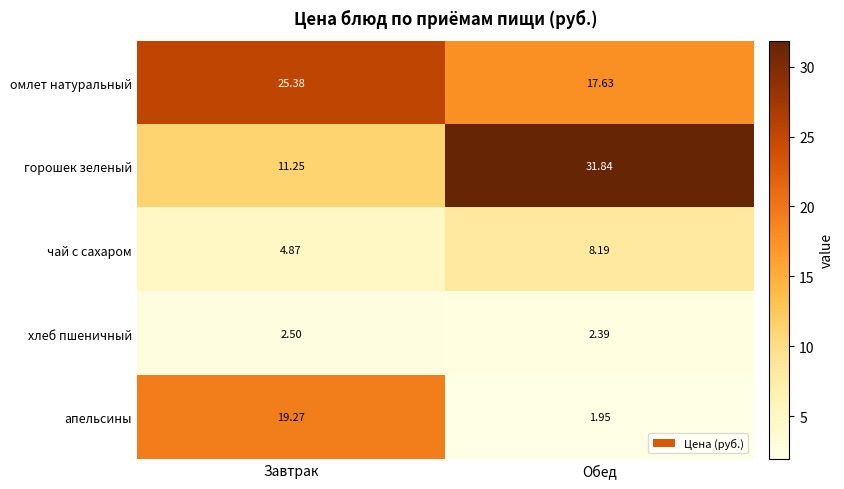

How many values in the горошек зеленый series are below 31?

1